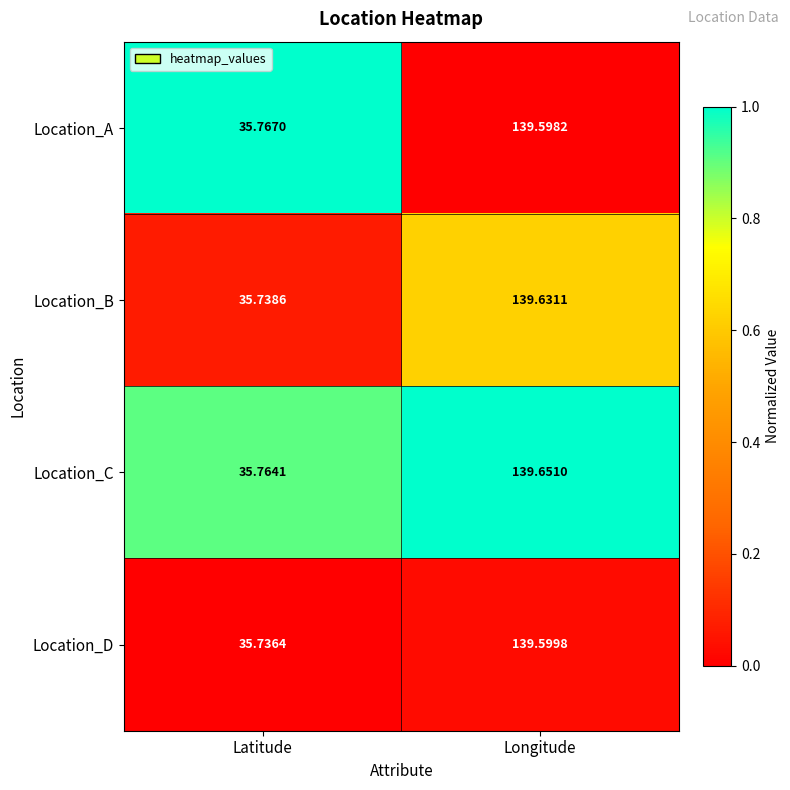

At which label does Location_B reach its minimum?

Latitude